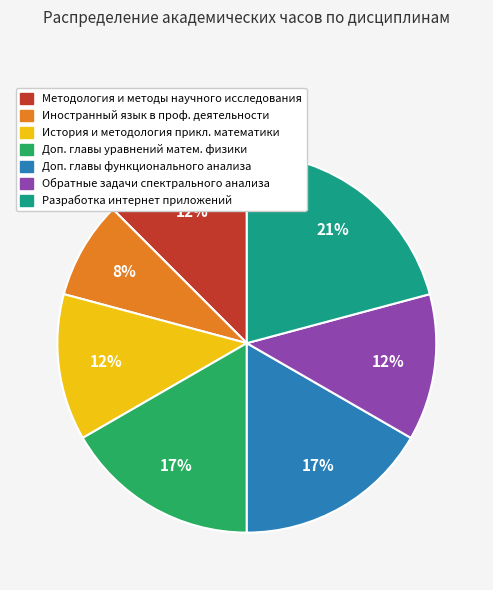

Does any single category account for the majority?

No